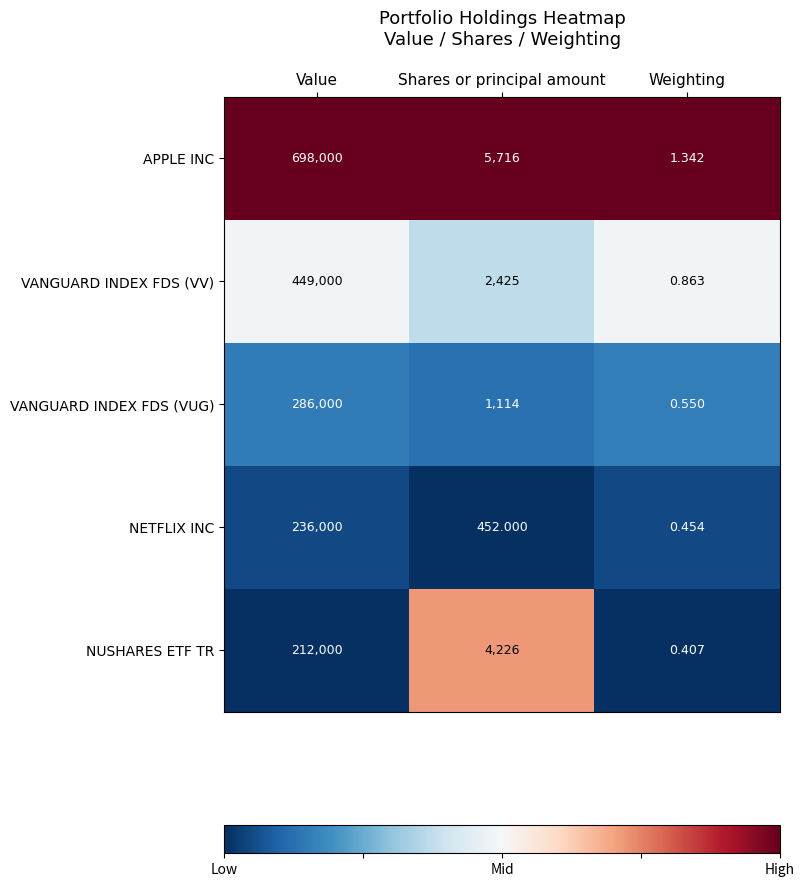

Which series changed the most between Value and Shares or principal amount?

APPLE INC